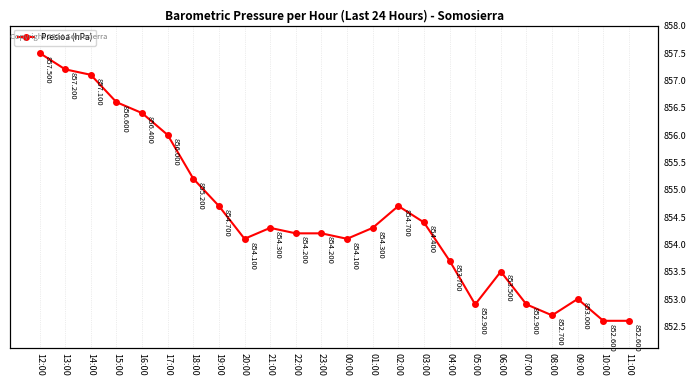

Where is the data nearest to the value 855?

18:00